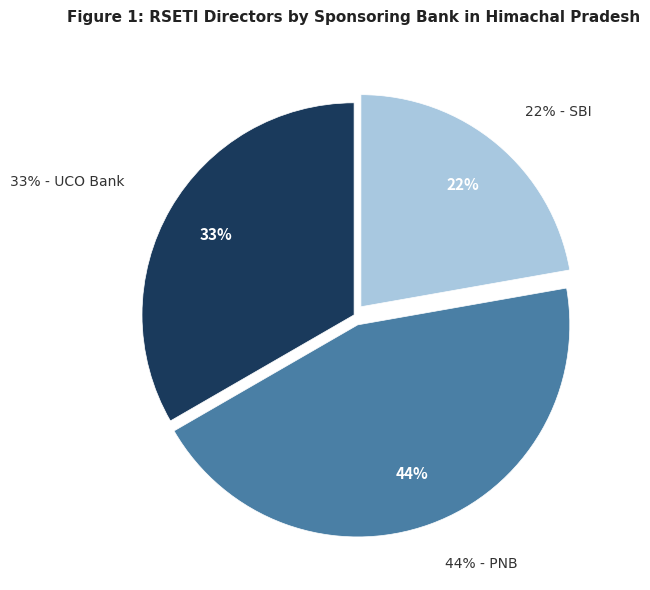

Rank the categories by value from highest to lowest.

PNB, UCO Bank, SBI